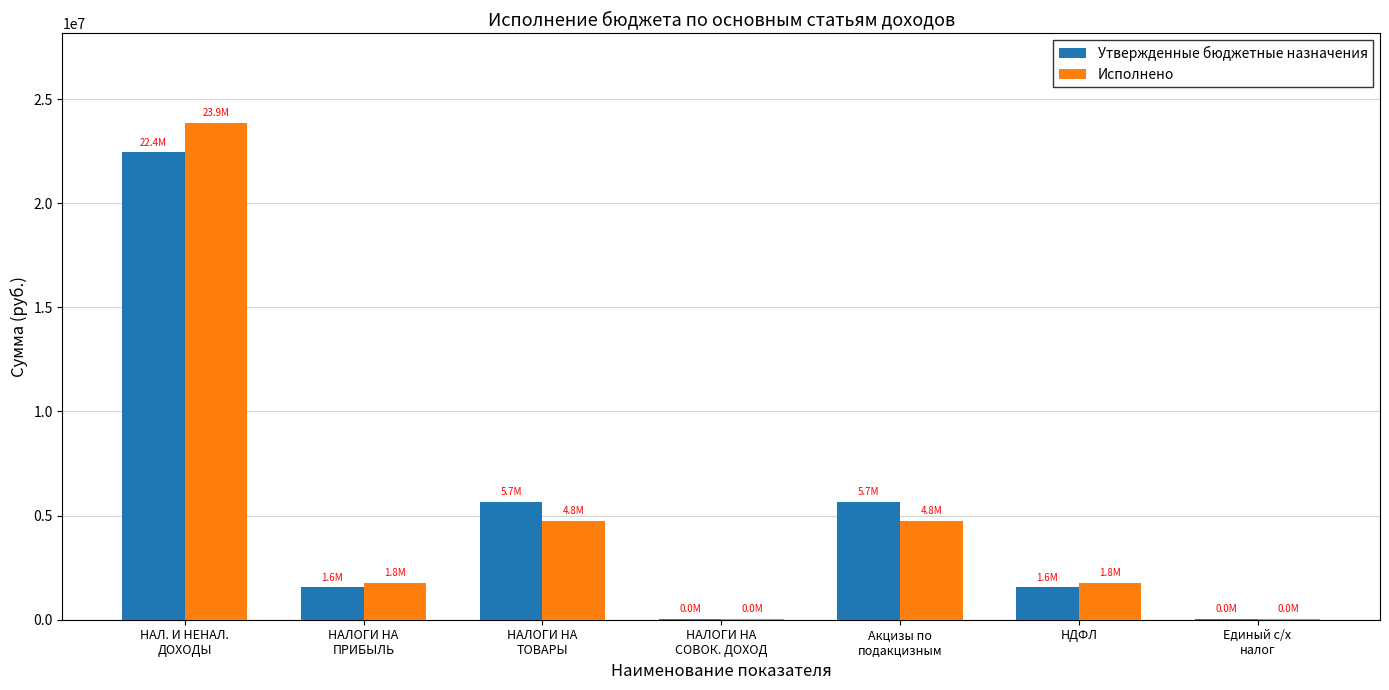

Reading right to left, transcribe all the data shown in this chart.

Утвержденные бюджетные назначения: 31800.0	1560300.0	5667600.0	31800.0	5667600.0	1560300.0	22446100.0
Исполнено: 31886.0	1777696.8	4753231.7	31886.0	4753231.7	1777696.8	23868727.8